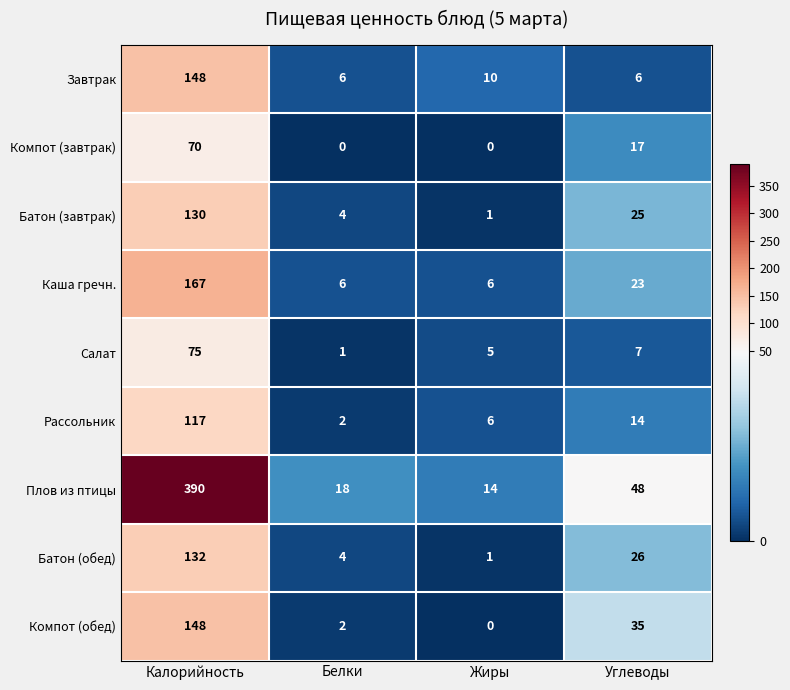

The Плов из птицы series shows 390 at Калорийность. True or false?

True